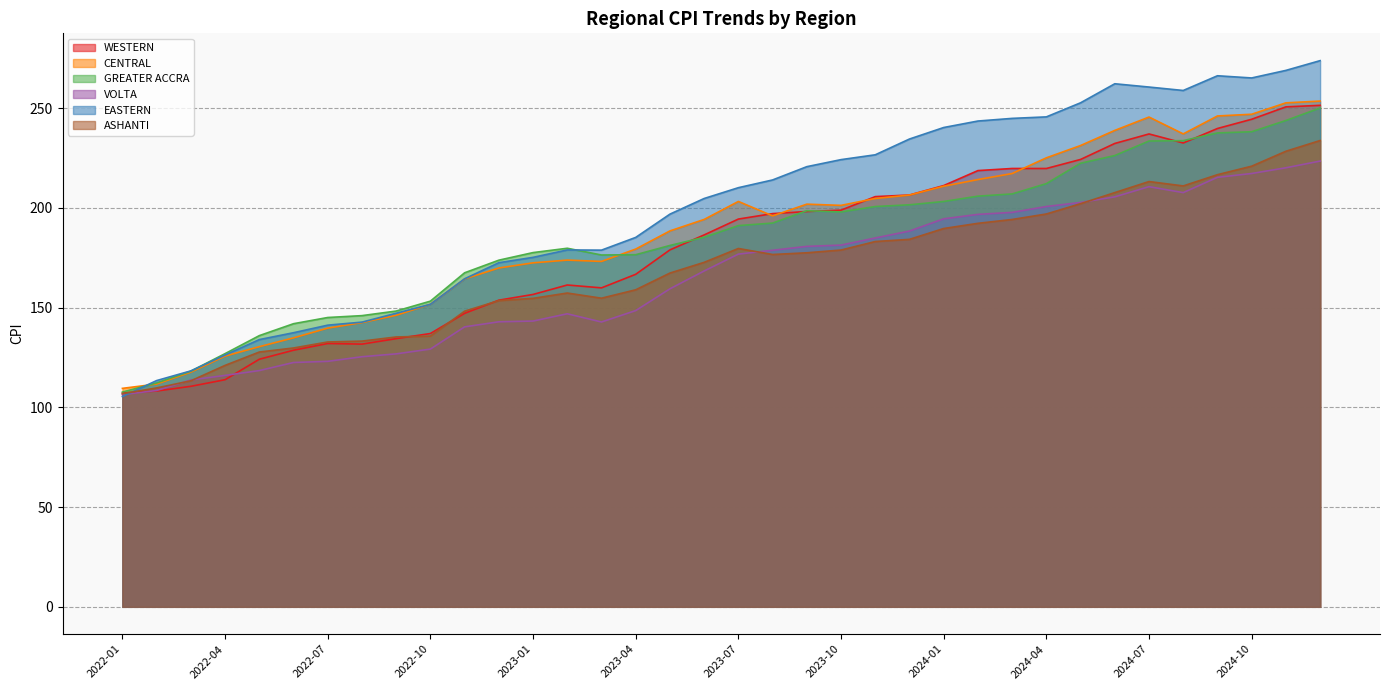

Where is the first local maximum for CENTRAL?

2023-02